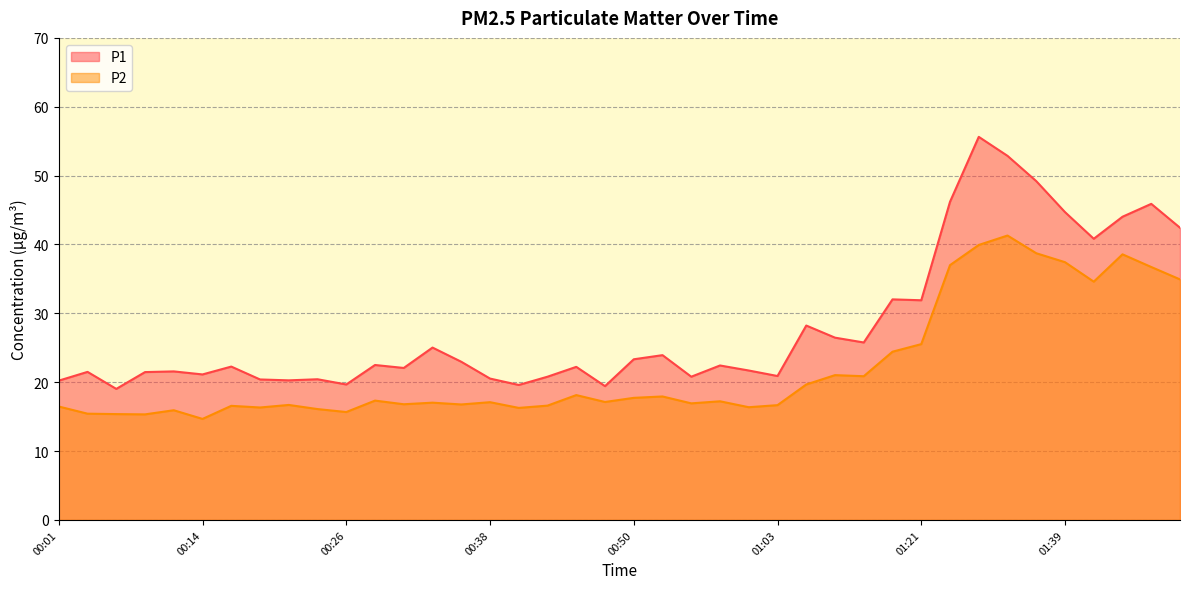

Reading left to right, transcribe all the data shown in this chart.

P1: 00:01=20.2	00:04=21.5	00:06=19.0	00:09=21.5	00:11=21.6	00:14=21.1	00:16=22.3	00:19=20.4	00:21=20.3	00:23=20.4	00:26=19.7	00:28=22.5	00:31=22.1	00:33=25.0	00:36=23.0	00:38=20.5	00:41=19.6	00:43=20.8	00:45=22.2	00:48=19.4	00:50=23.3	00:53=23.9	00:55=20.8	00:58=22.4	01:00=21.7	01:03=20.9	01:05=28.2	01:07=26.5	01:10=25.8	01:18=32.0	01:21=31.9	01:29=46.2	01:31=55.6	01:34=52.9	01:36=49.2	01:39=44.7	01:41=40.8	01:43=44.0	01:46=45.9	01:48=42.4
P2: 00:01=16.5	00:04=15.4	00:06=15.4	00:09=15.3	00:11=15.9	00:14=14.7	00:16=16.6	00:19=16.3	00:21=16.7	00:23=16.1	00:26=15.7	00:28=17.3	00:31=16.8	00:33=17.0	00:36=16.8	00:38=17.1	00:41=16.3	00:43=16.6	00:45=18.1	00:48=17.1	00:50=17.7	00:53=17.9	00:55=16.9	00:58=17.2	01:00=16.4	01:03=16.7	01:05=19.7	01:07=21.0	01:10=20.9	01:18=24.4	01:21=25.5	01:29=37.0	01:31=39.9	01:34=41.3	01:36=38.7	01:39=37.4	01:41=34.6	01:43=38.6	01:46=36.7	01:48=34.9